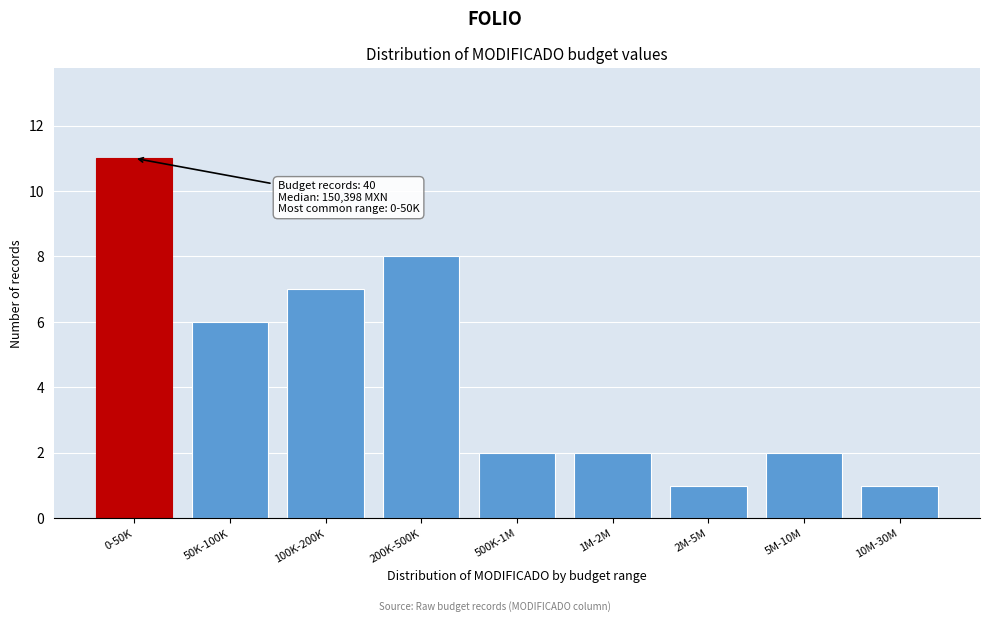

Reading left to right, what are all the values shown in this chart?

11	6	7	8	2	2	1	2	1